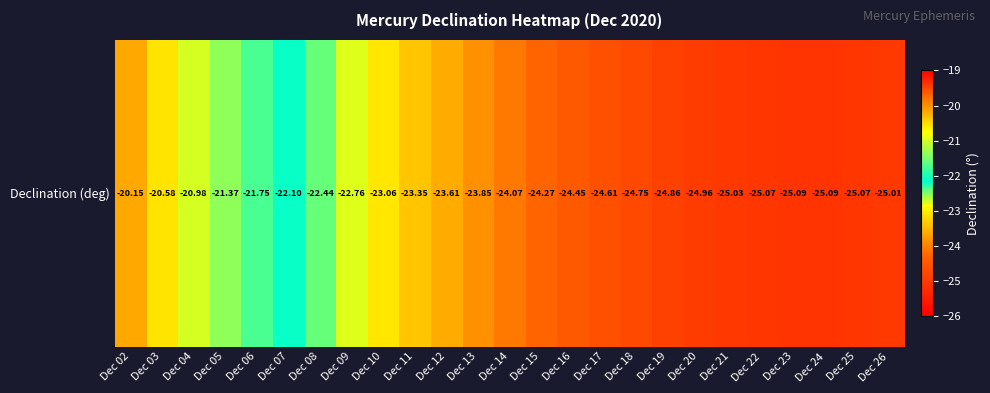

What is the smallest value displayed?

-25.1